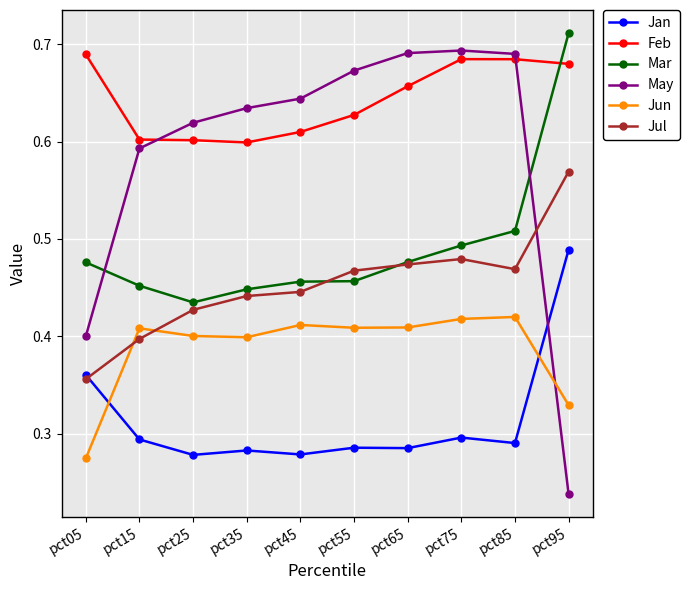

True or false: Mar and May cross at least once.

True